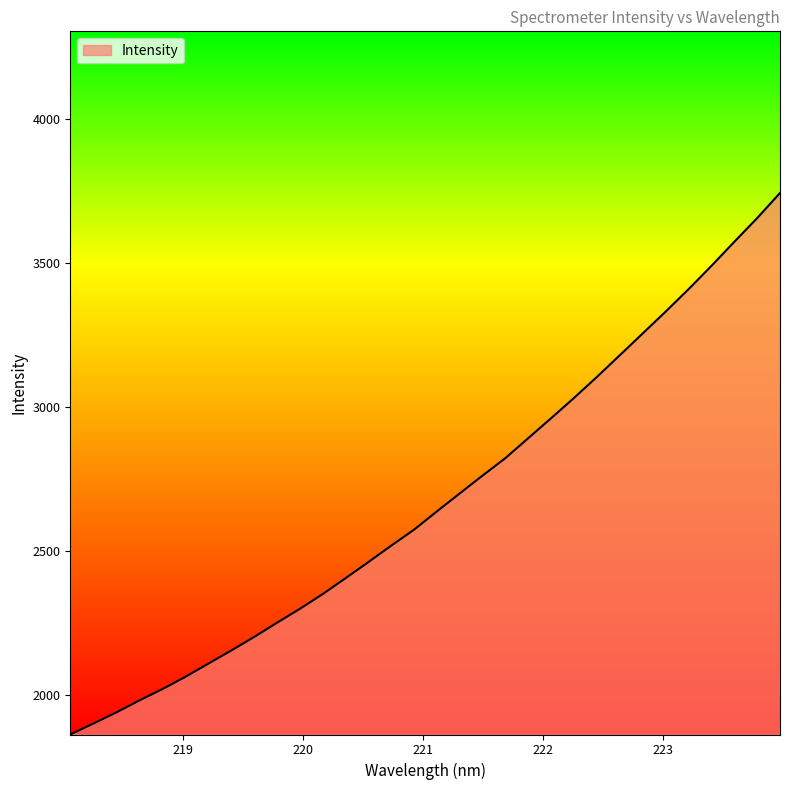

What is the smallest value displayed?

1862.3